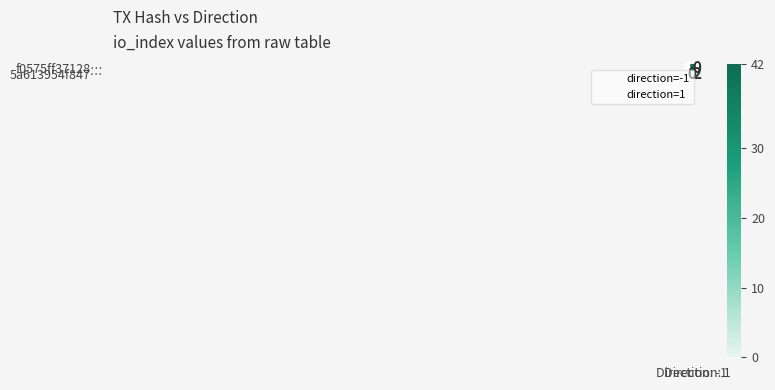

The value of f0575ff37128… at Direction: 1 is 25. True or false?

False